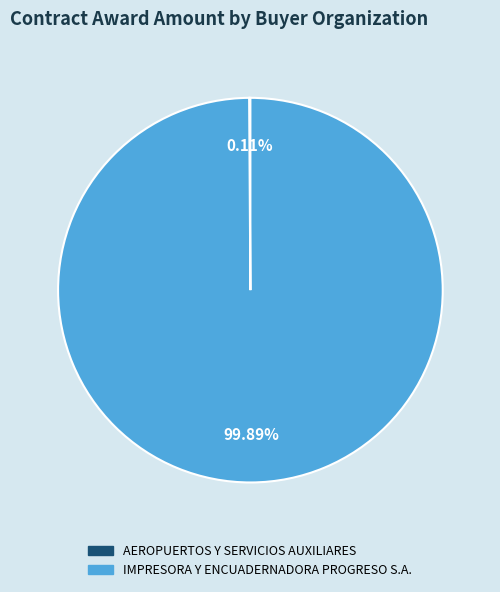

Is there any slice that represents more than half of the pie?

Yes